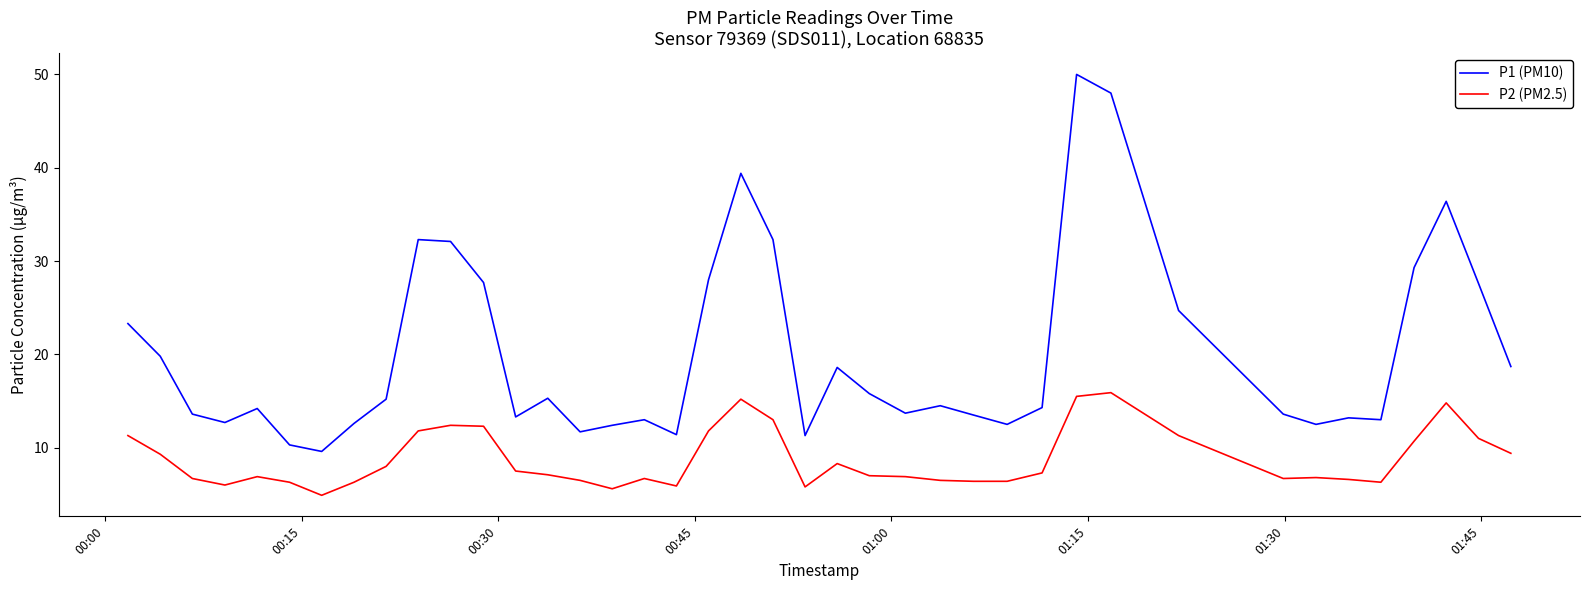

Which series has the largest total across all categories?

P1 (PM10)